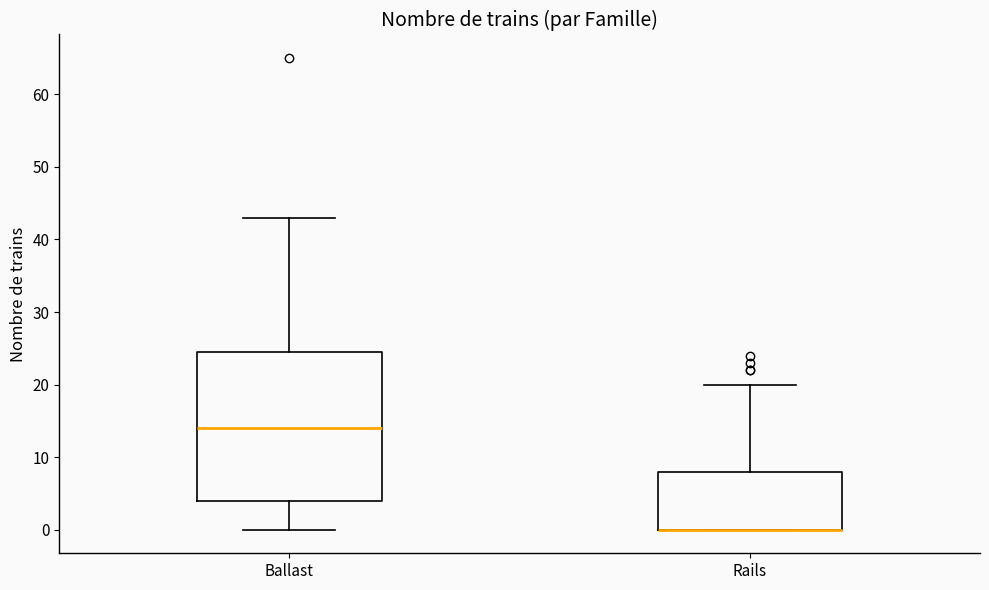

Comparing the boxes themselves (not the whiskers), which one is the tallest?

Ballast